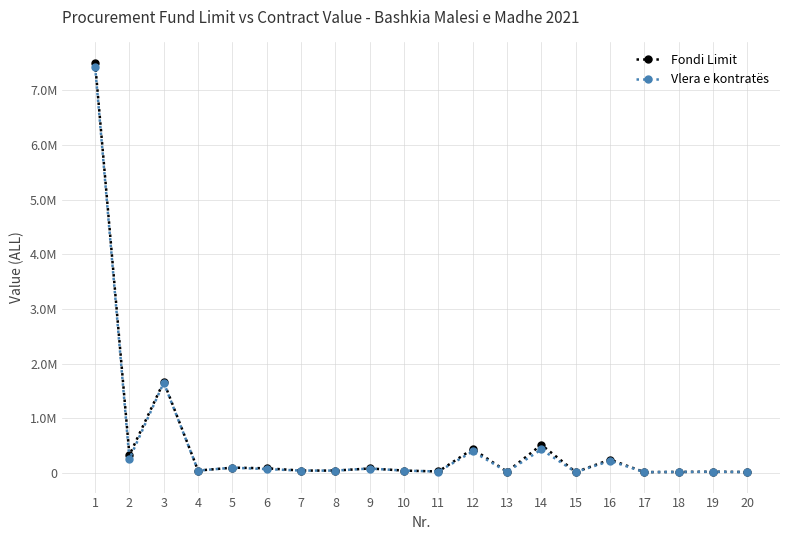

In Fondi Limit, how many points are lower than both neighbors (excluding endpoints)?

6